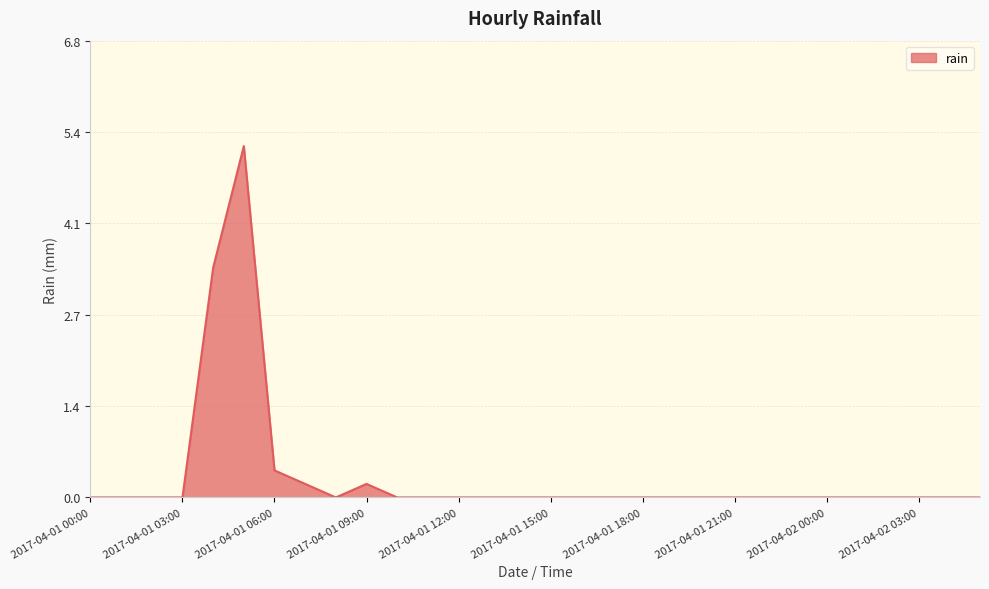

Count the number of data series in this chart.

1